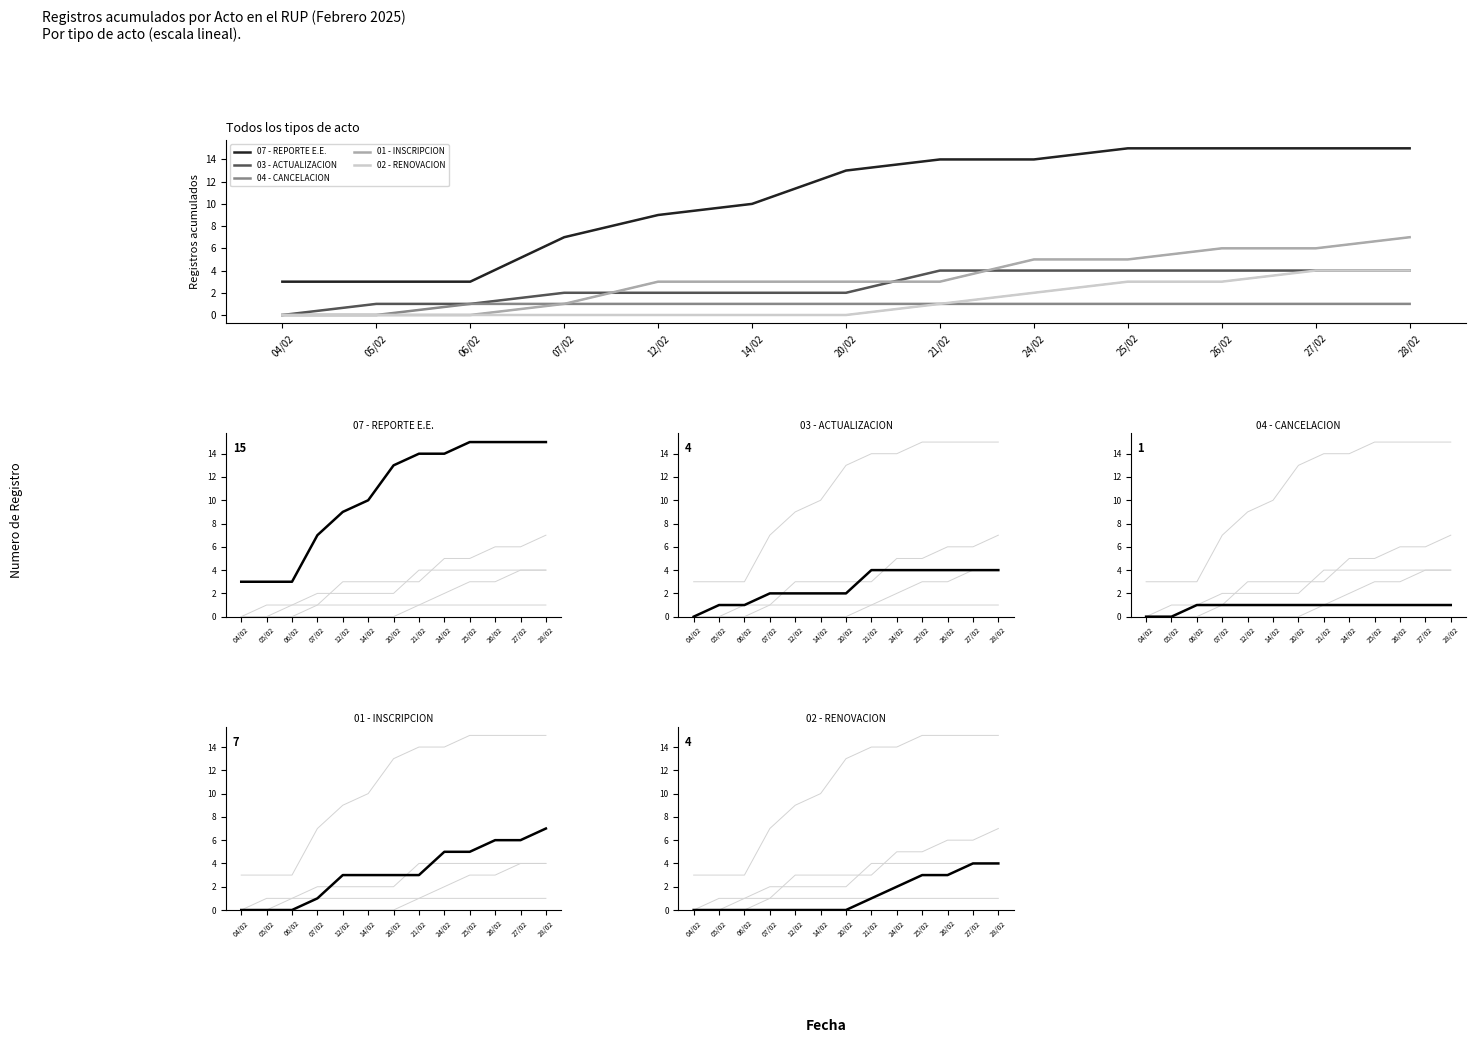

Is it true that 04 - CANCELACION equals 1 at 24/02?

True